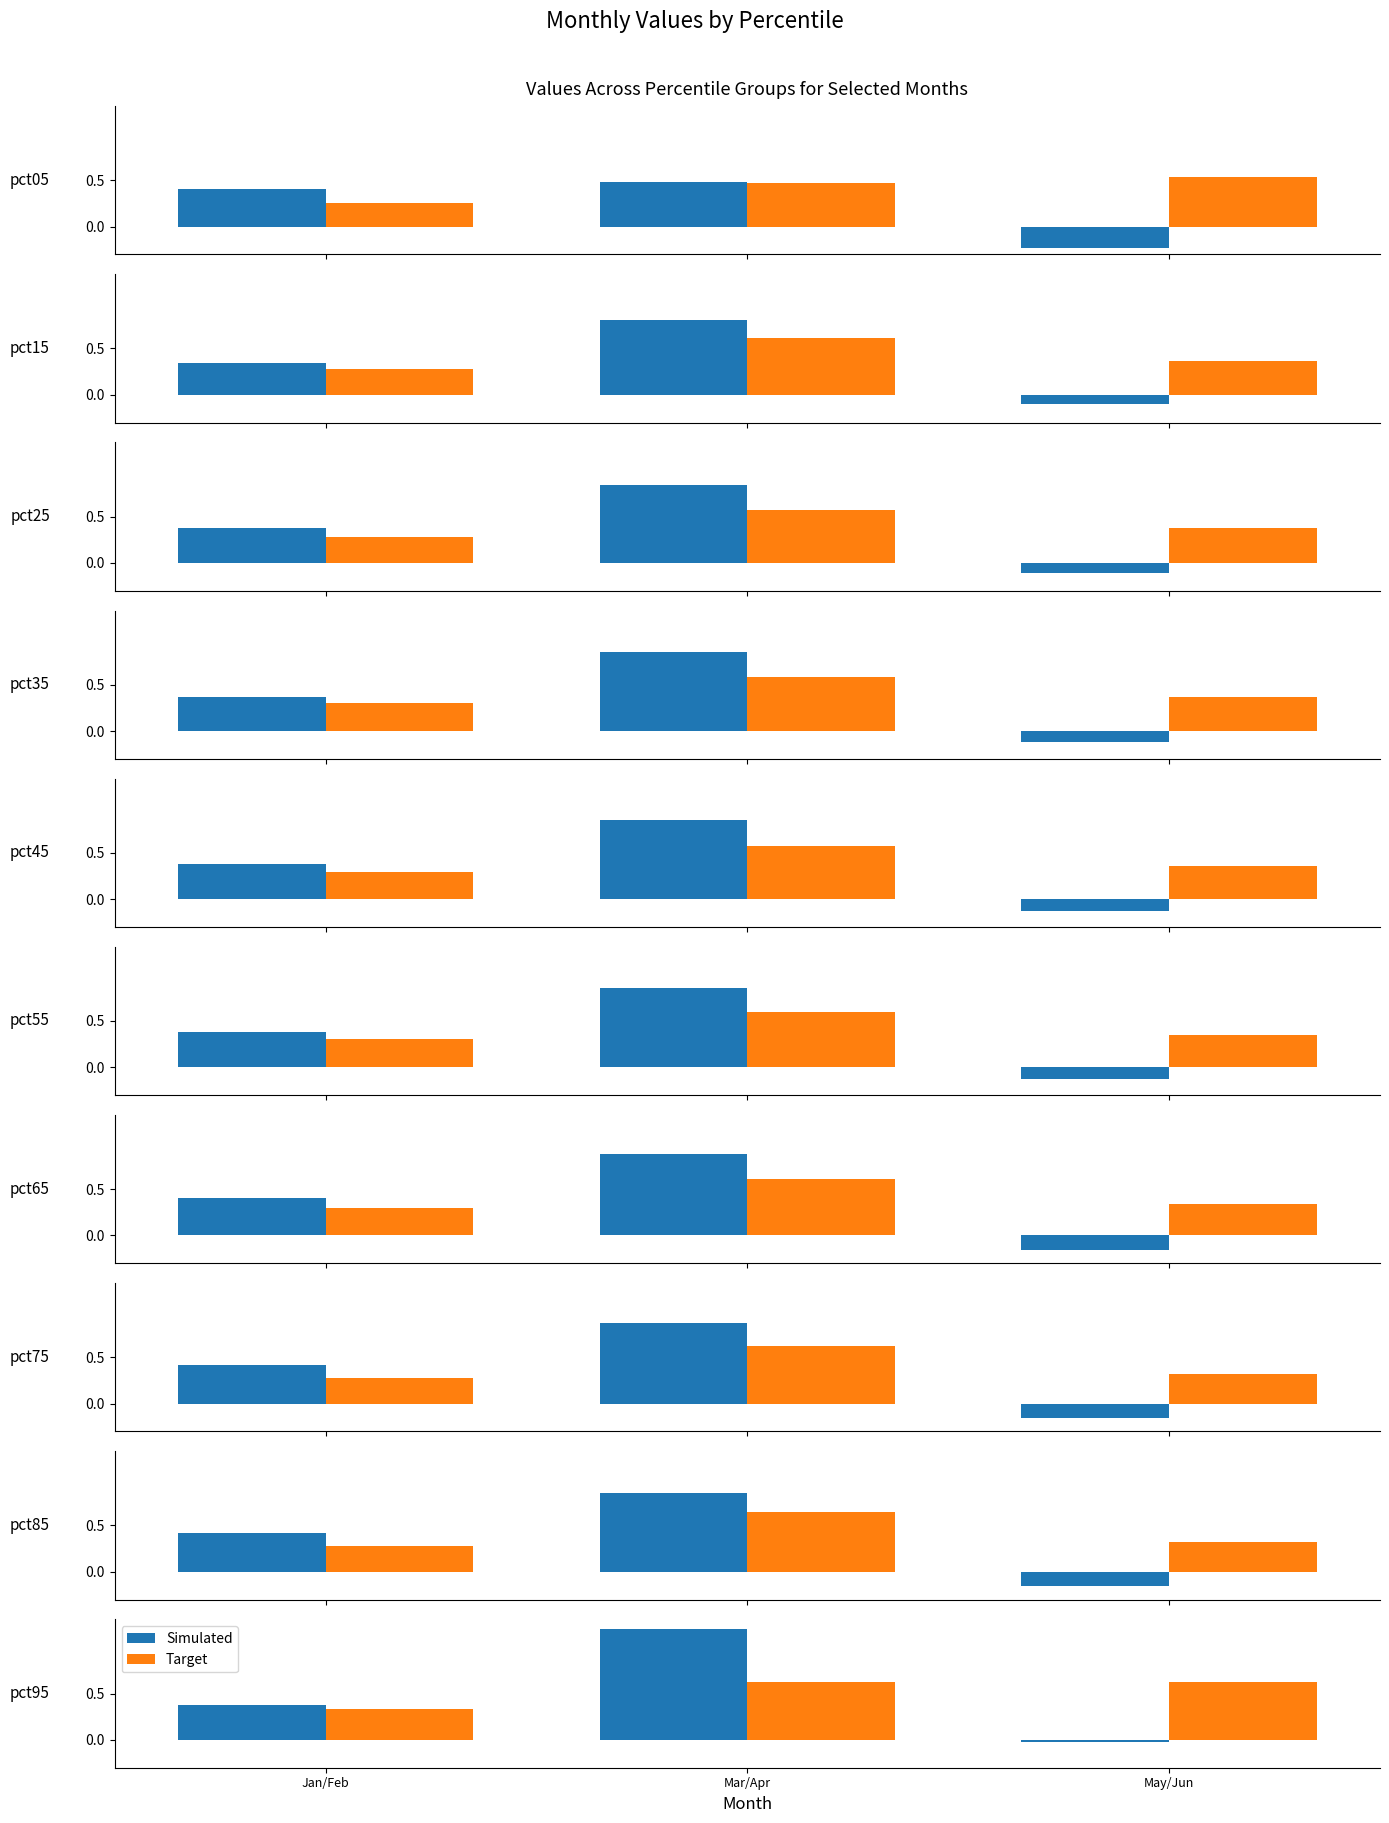

Rank the series by their average value, from highest to lowest.

Target, Simulated